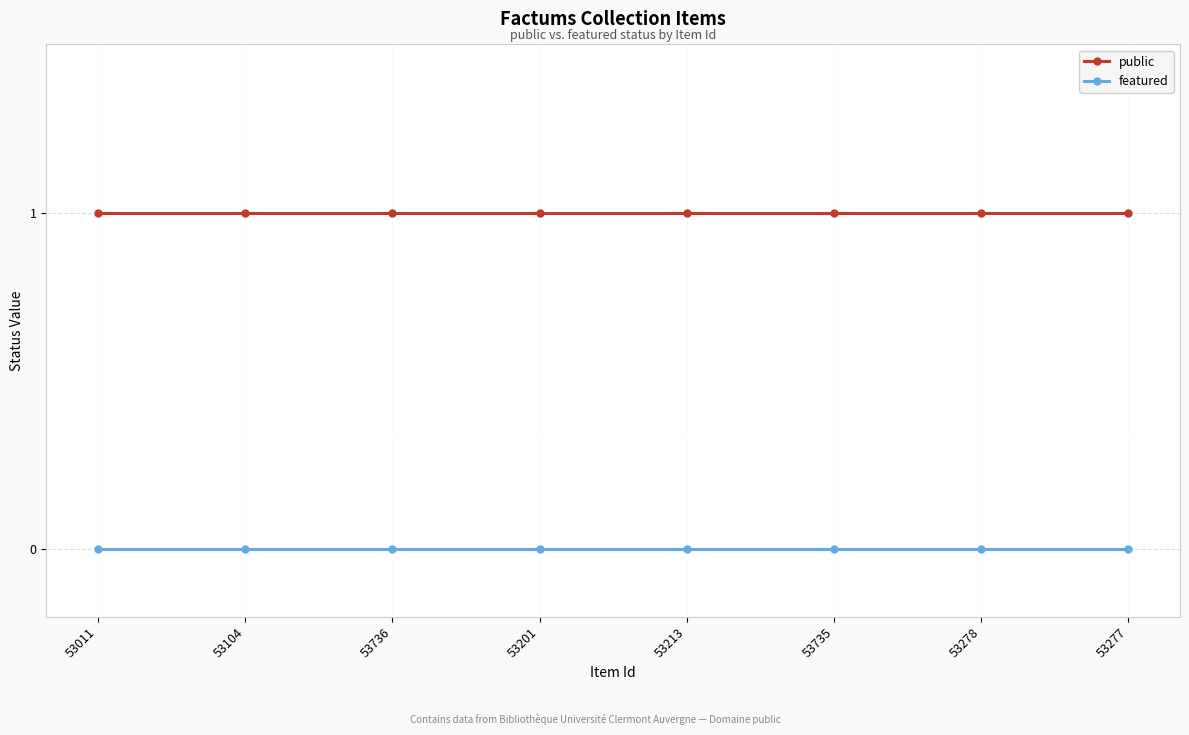

What position from the left is 53736?

3